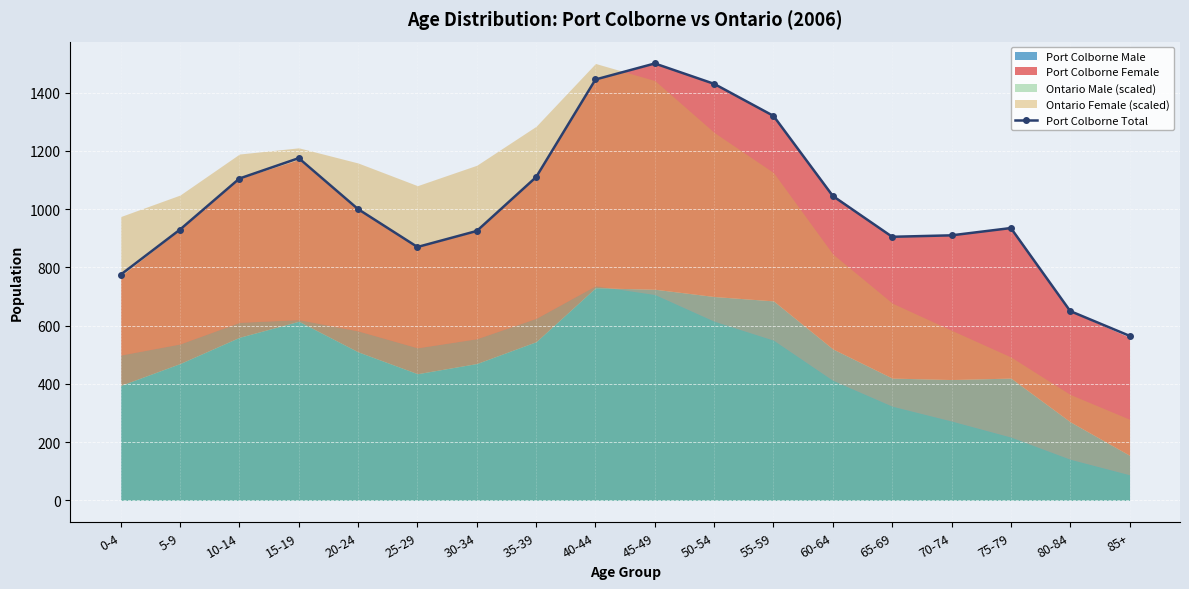

What is the change in value from 10-14 to 65-69?

-200